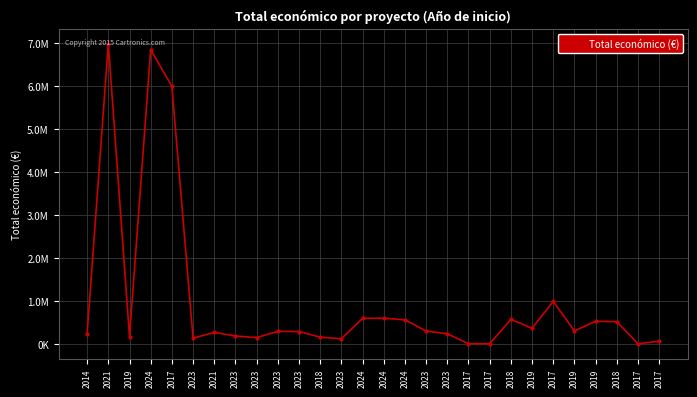

What is the difference between the maximum and minimum values?

6983078